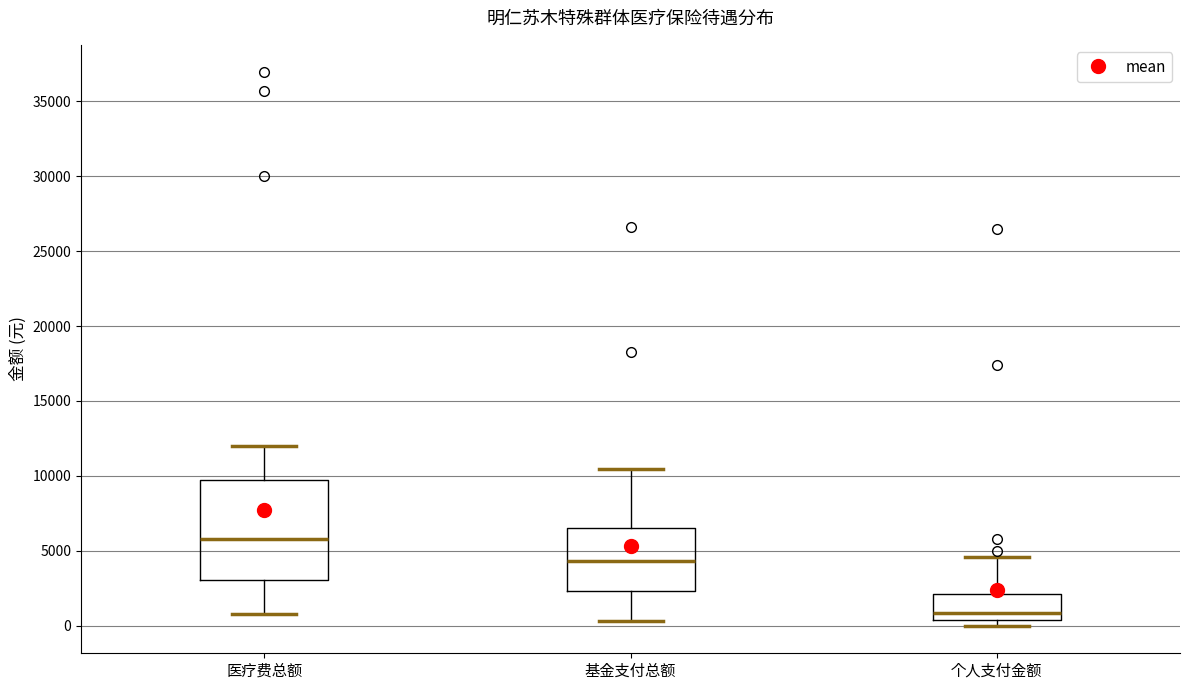

Which box has the highest median line?

医疗费总额